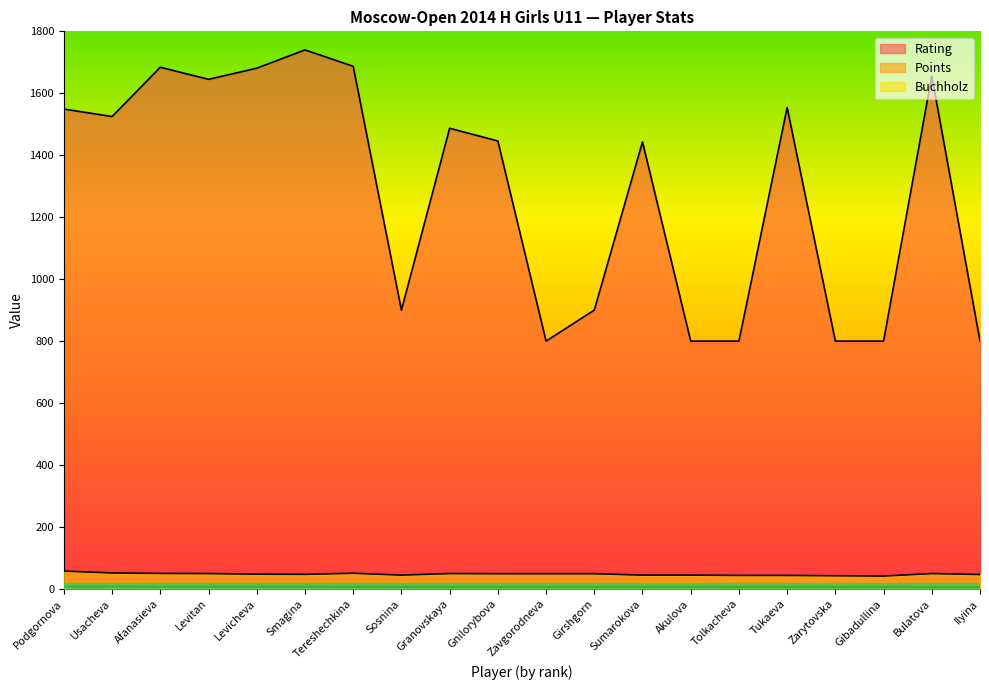

What is the highest value of the Rating series?

1740.0